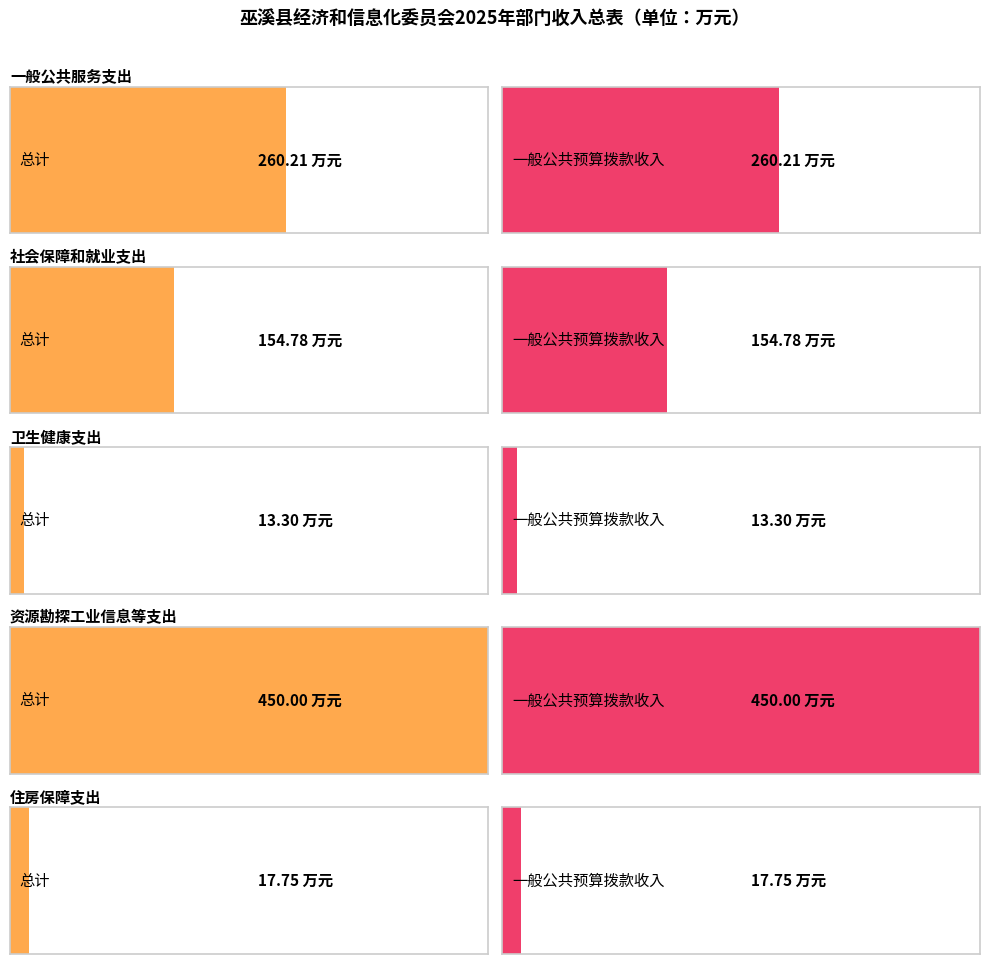

What is the label of the 5th bar from the right?

一般公共服务支出